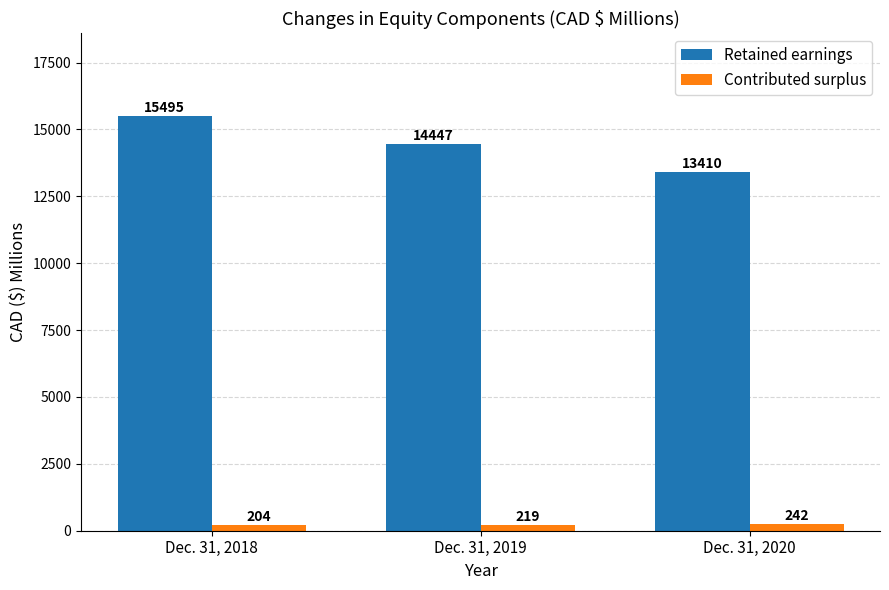

What is the value of the Contributed surplus bar at the 1st from the left?

204